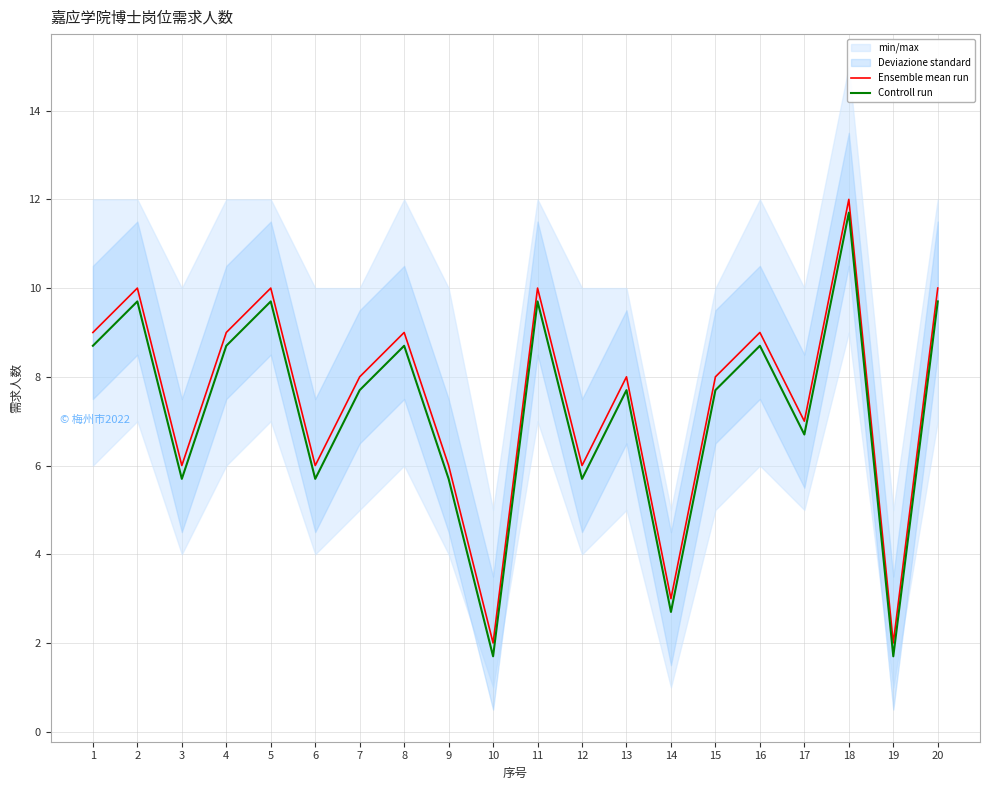

What is the sum of all Controll run values?

144.0